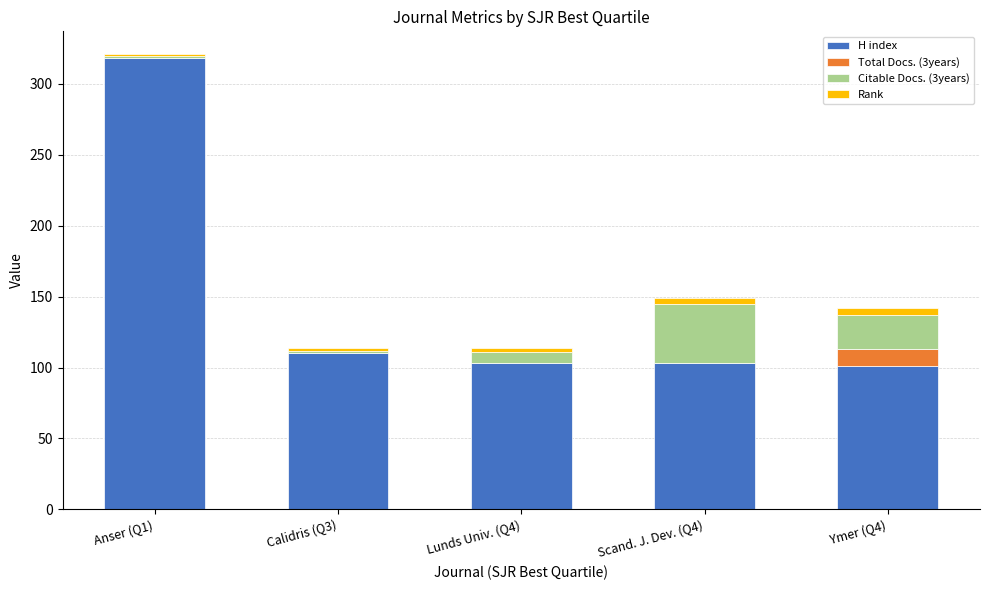

The value of H index at Anser (Q1) is 318. True or false?

True